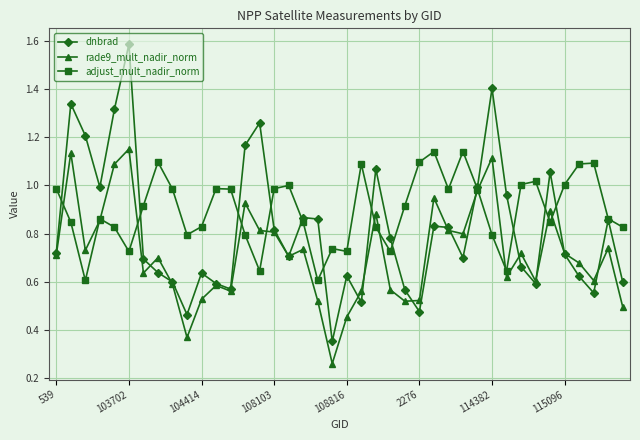

True or false: adjust_mult_nadir_norm has more than 0 interior local peaks.

True